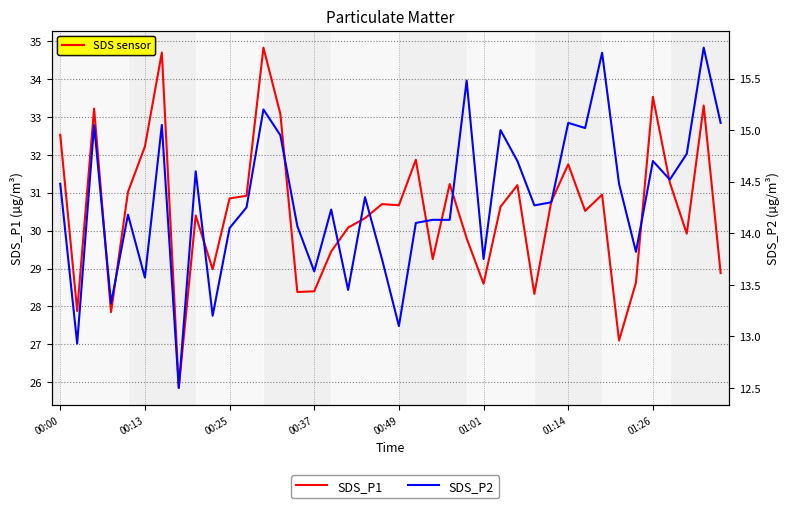

True or false: SDS_P1 and SDS_P2 cross at least once.

False